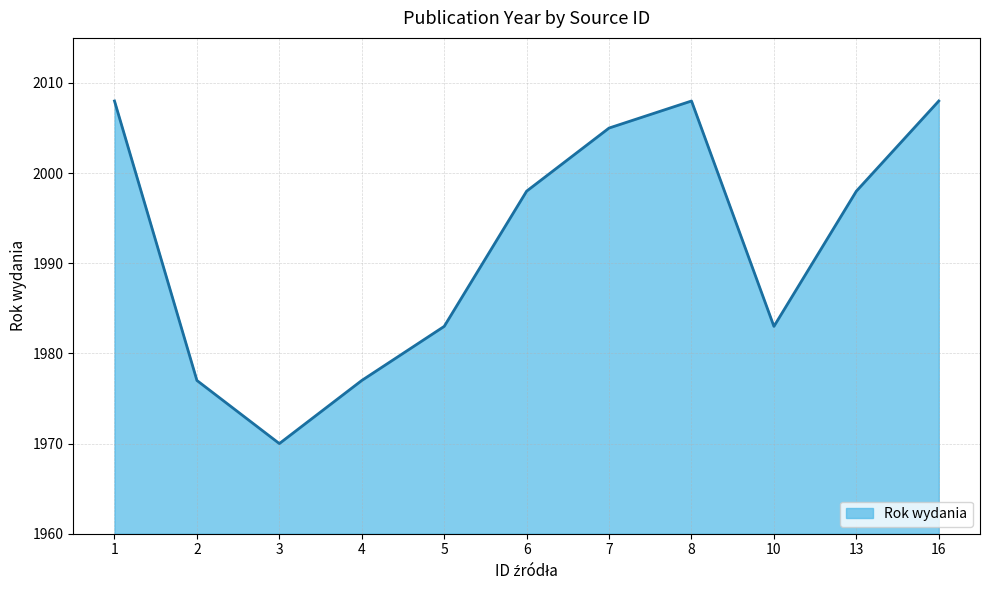

Approximately how many times larger is the value at 2 compared to 7?

1.0